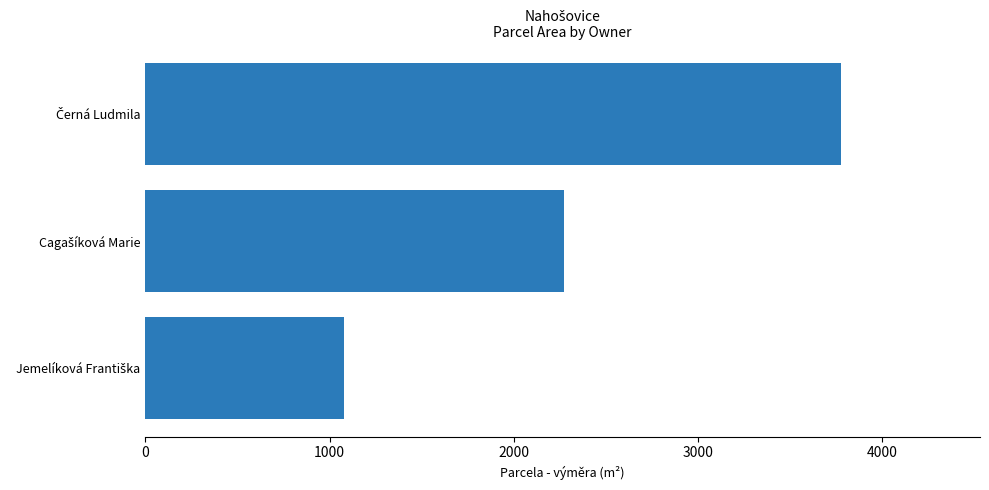

What is the minimum value shown in the chart?

1080